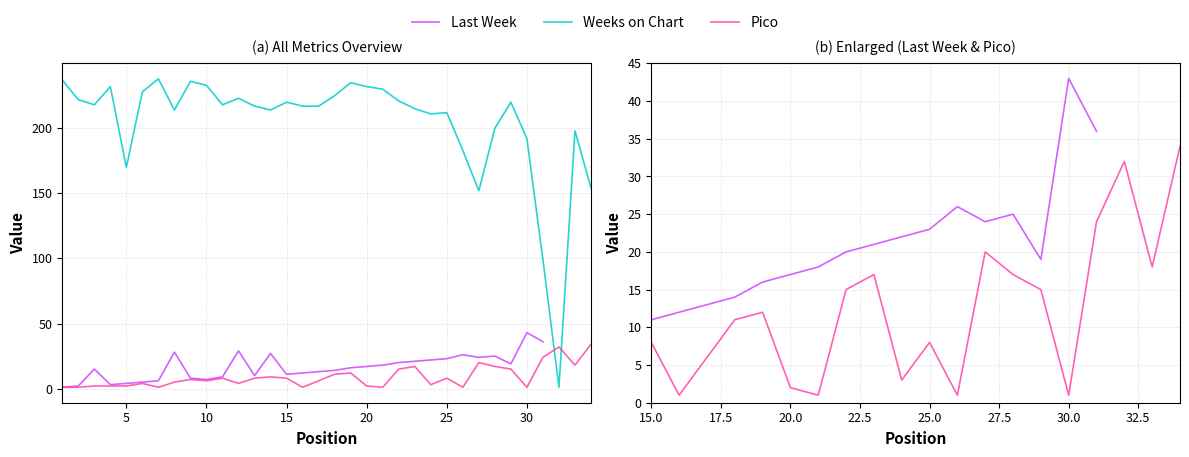

Does the chart display data point markers on the line(s)?

No